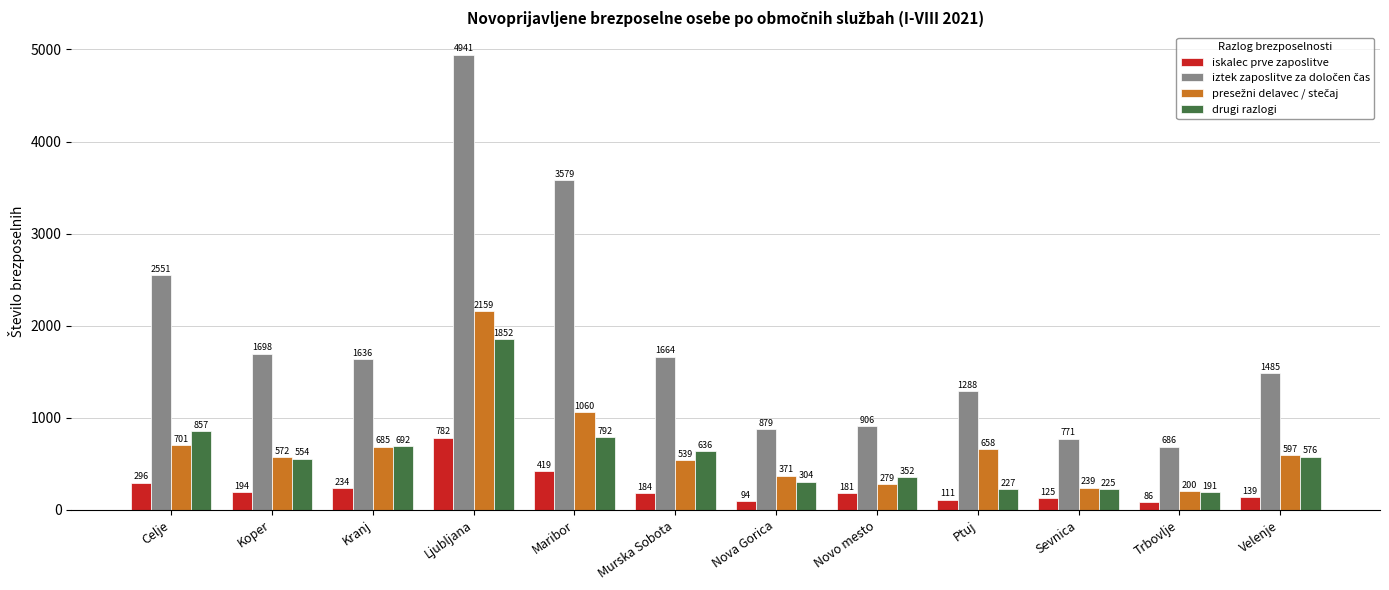

Does the chart contain stacked bars?

No